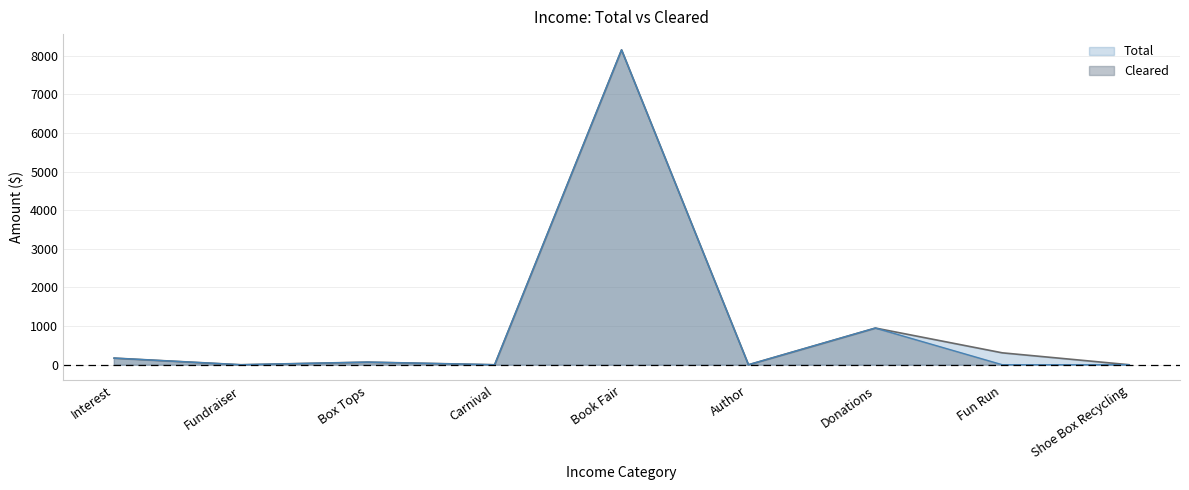

Between Box Tops and Fun Run, which series saw the biggest shift?

Total